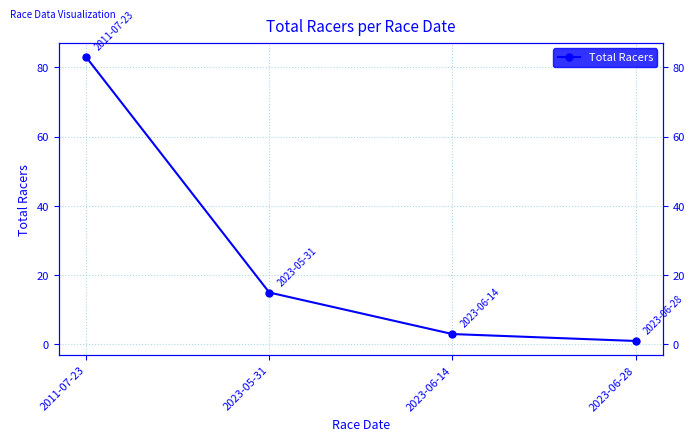

True or false: the data has more than 1 interior local peaks.

False